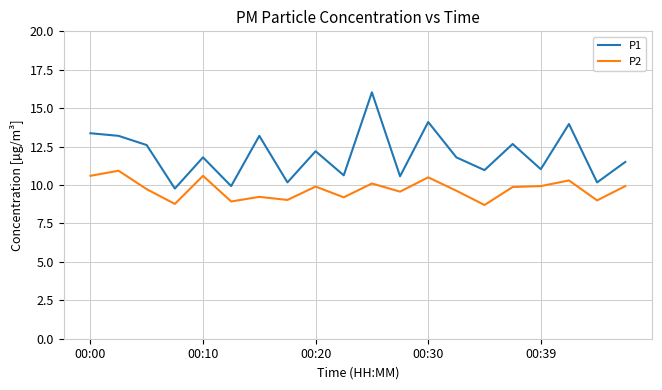

True or false: P1 and P2 cross at least once.

False